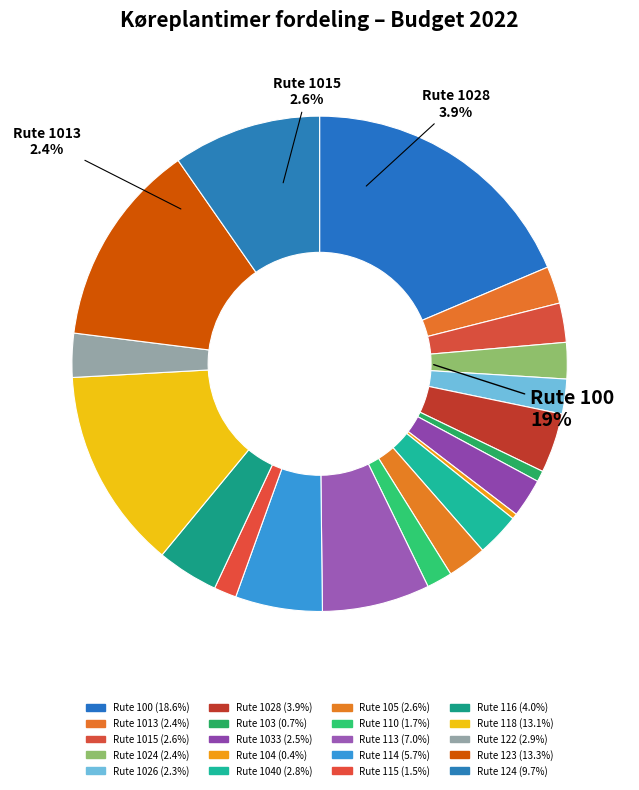

To the nearest percent, what is the average slice percentage?

5%